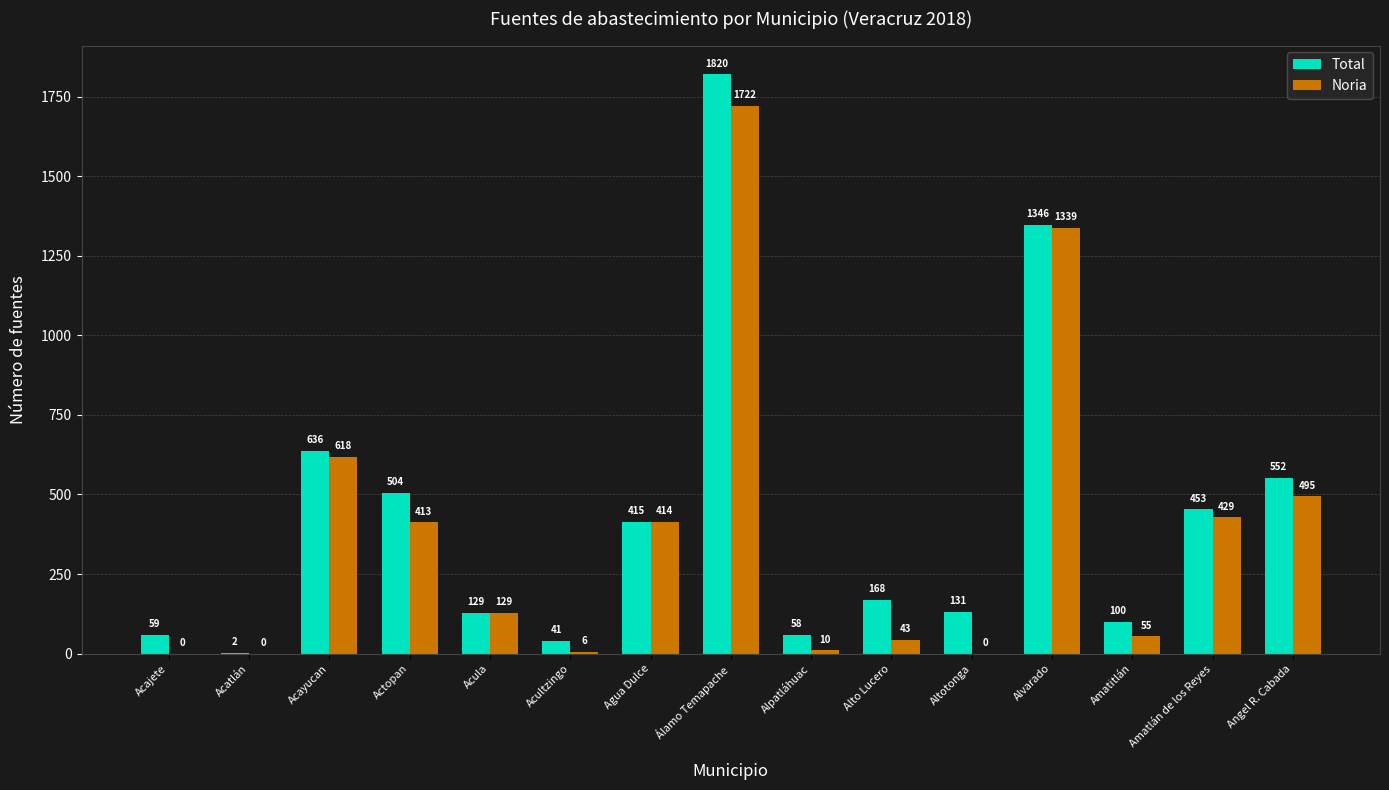

Reading left to right, transcribe all the data shown in this chart.

Total: Acajete=59	Acatlán=2	Acayucan=636	Actopan=504	Acula=129	Acultzingo=41	Agua Dulce=415	Álamo Temapache=1820	Alpatláhuac=58	Alto Lucero=168	Altotonga=131	Alvarado=1346	Amatitlán=100	Amatlán de los Reyes=453	Angel R. Cabada=552
Noria: Acajete=0	Acatlán=0	Acayucan=618	Actopan=413	Acula=129	Acultzingo=6	Agua Dulce=414	Álamo Temapache=1722	Alpatláhuac=10	Alto Lucero=43	Altotonga=0	Alvarado=1339	Amatitlán=55	Amatlán de los Reyes=429	Angel R. Cabada=495